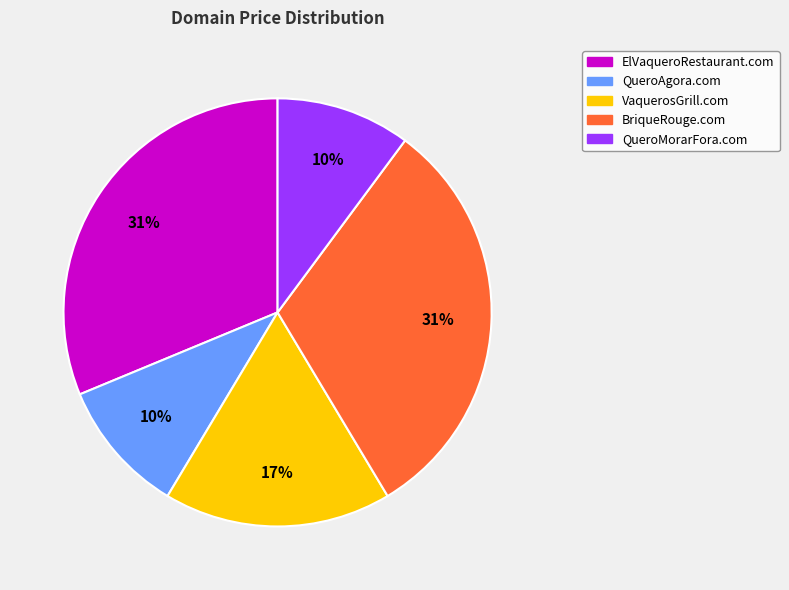

Does QueroAgora.com account for over 50% of the chart?

No